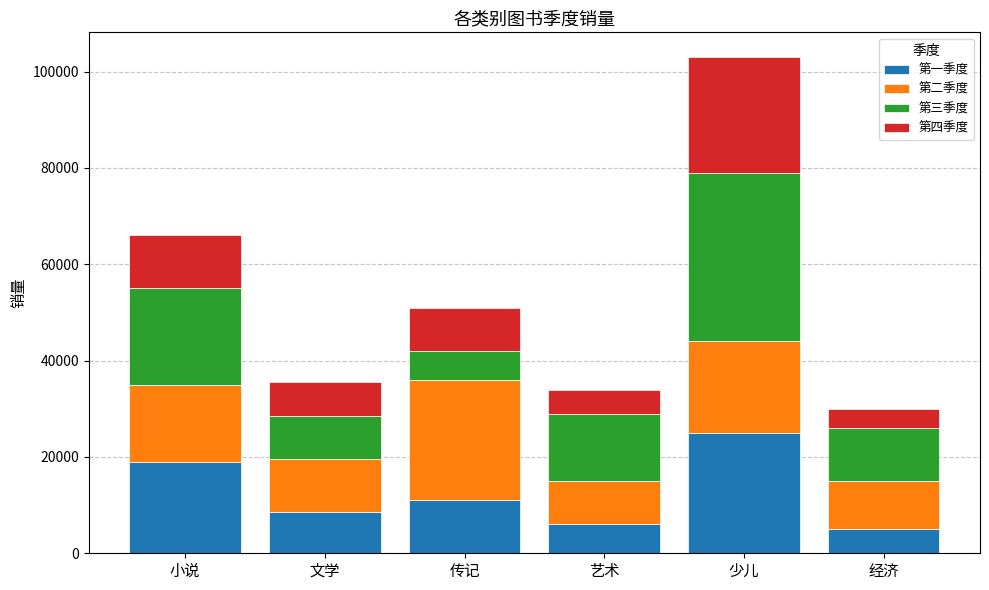

Reading right to left, list the values for the 第一季度 series.

5000	25000	6000	11000	8600	19000